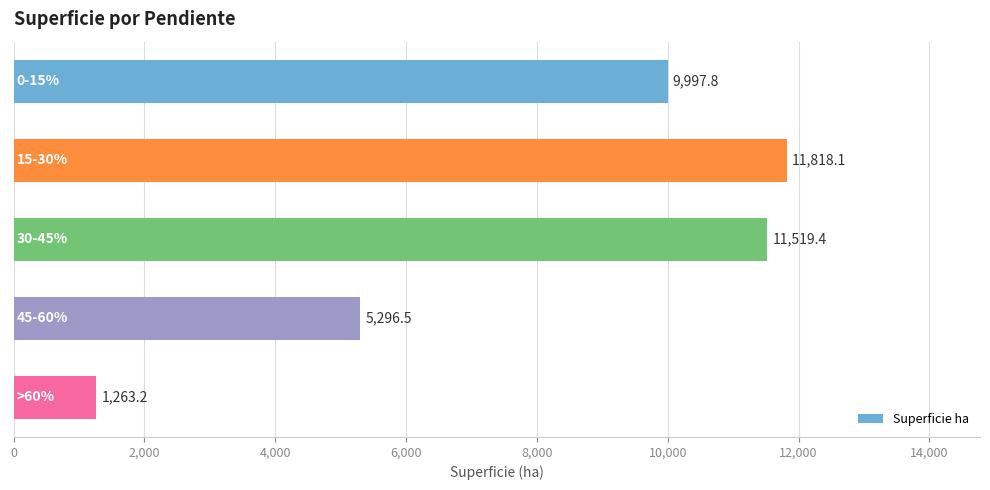

What is the maximum value shown in the chart?

11818.1